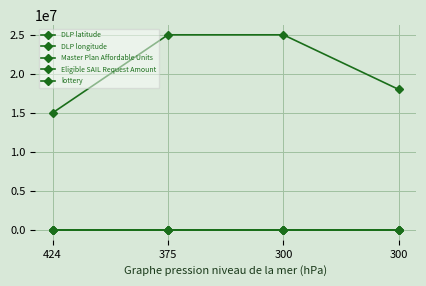

True or false: DLP longitude and DLP latitude cross at least once.

False